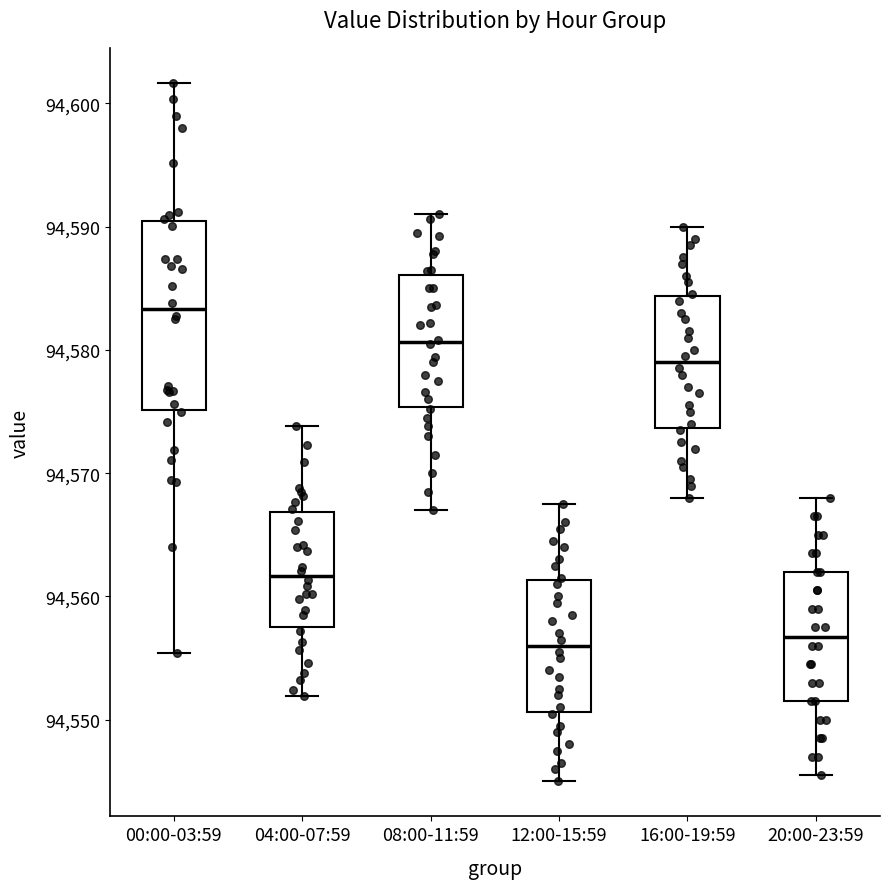

Which box is the tallest, from its lower edge to its upper edge?

00:00-03:59